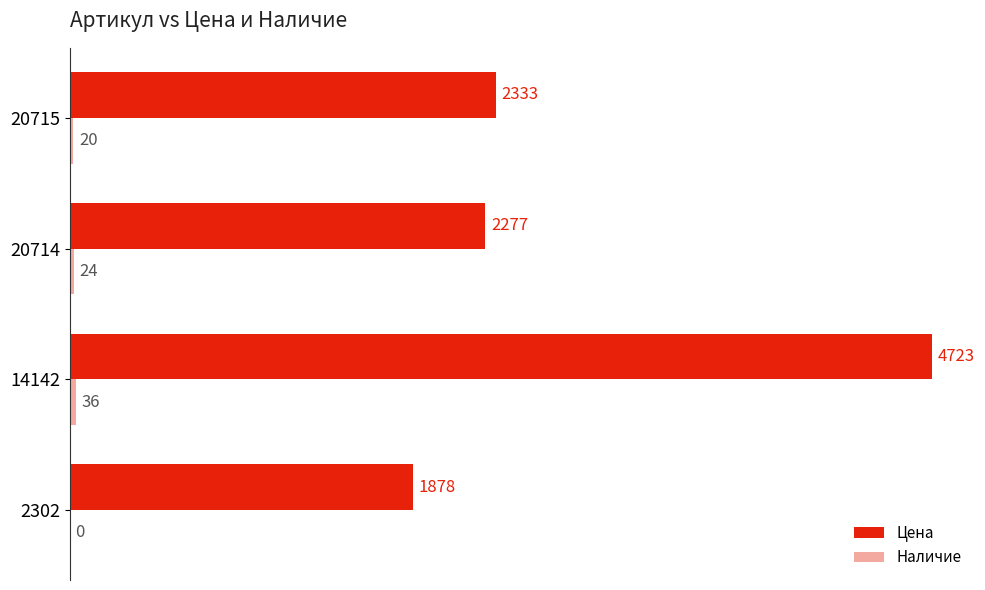

Where is Цена nearest to the value 3300?

20715